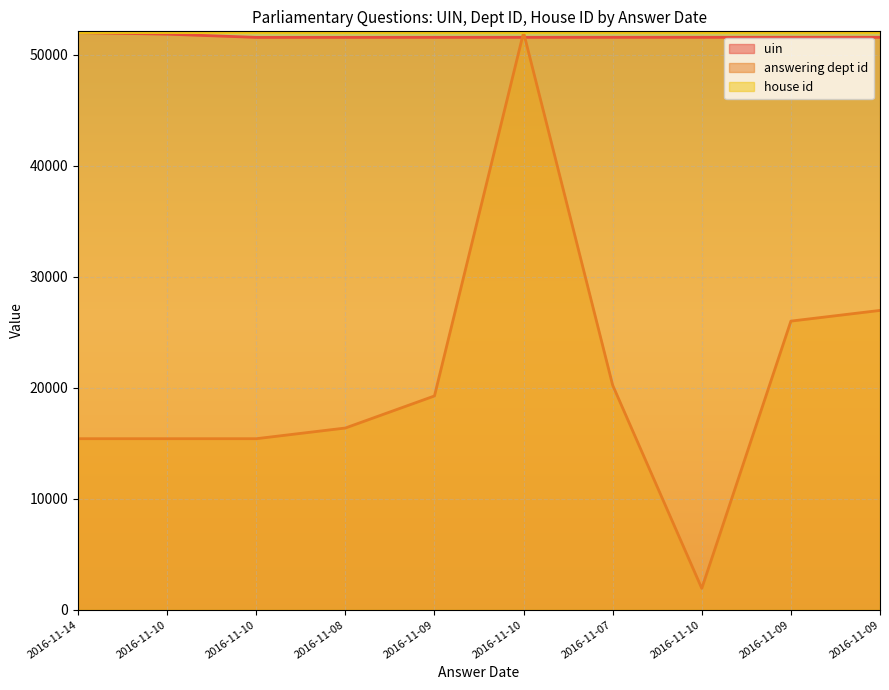

What is the spread (max minus min) of values at 2016-11-10?

36439.6